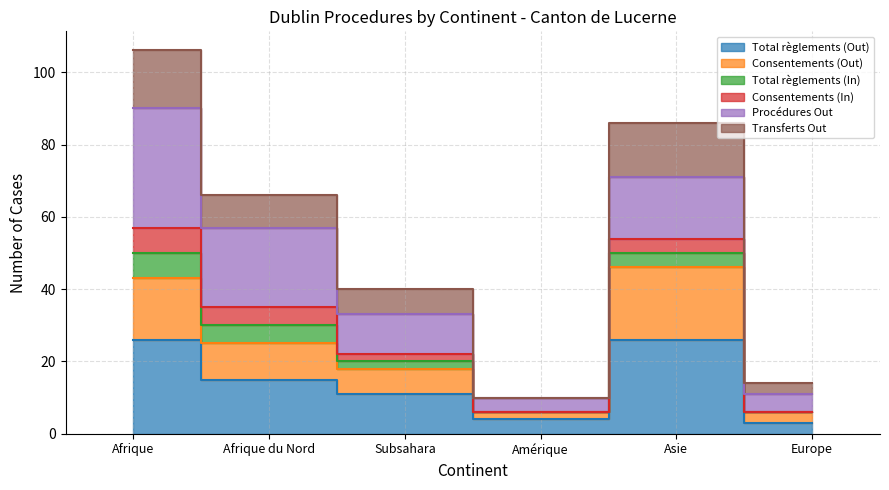

At which label is Total règlements (Out) closest to 14?

Afrique du Nord